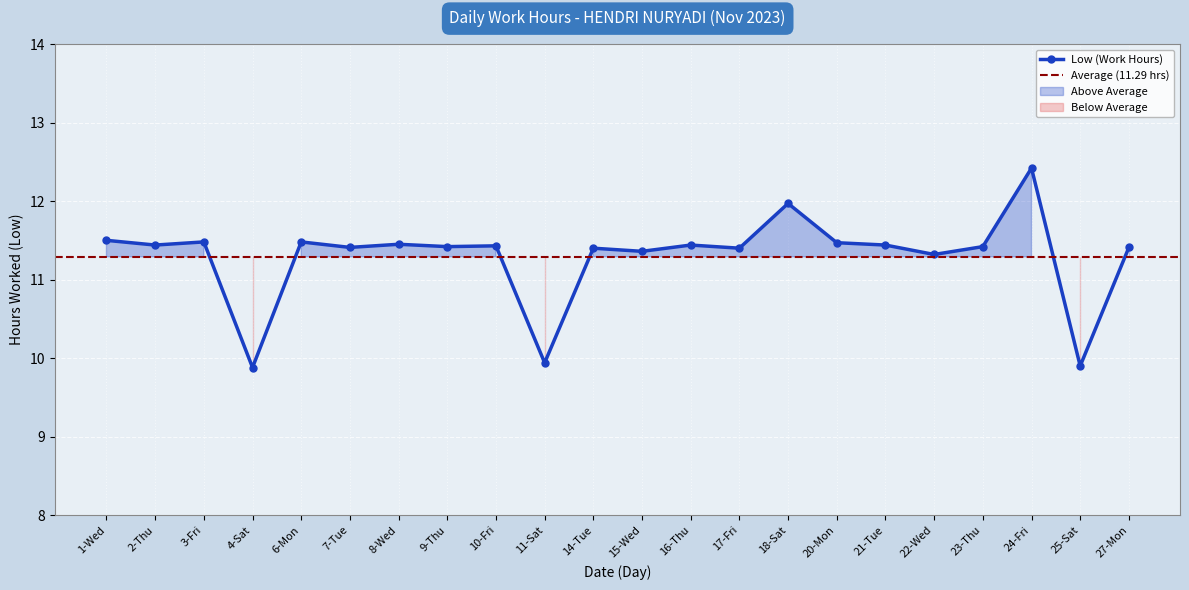

The chart shows a value of 11.4 at 17-Fri. True or false?

True